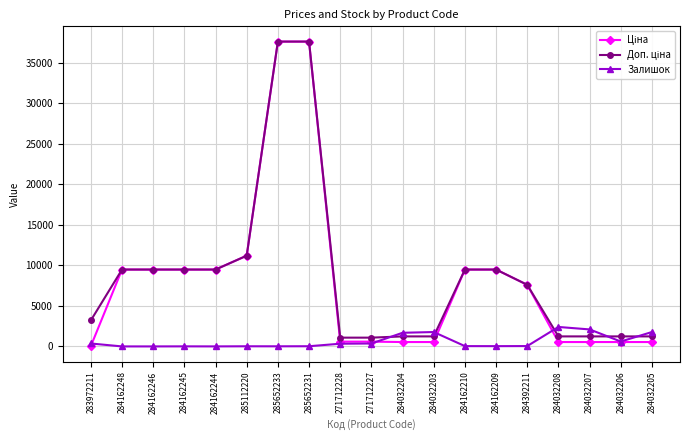

At how many categories does at least one series exceed 8351?

9